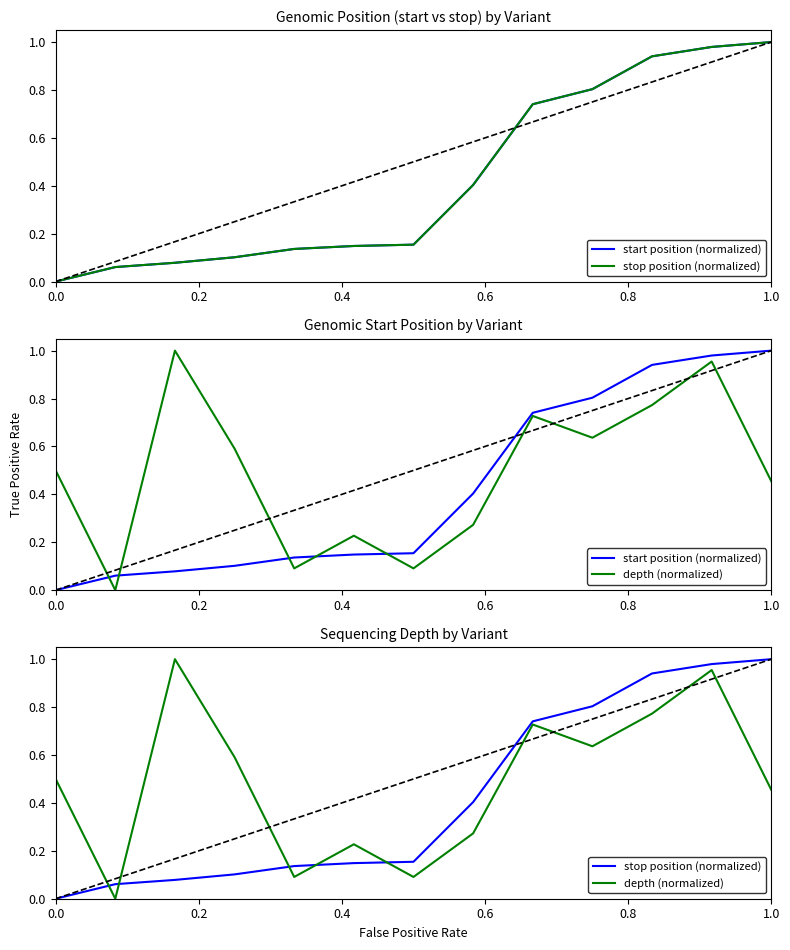

Is this an area chart (filled region under the line)?

No